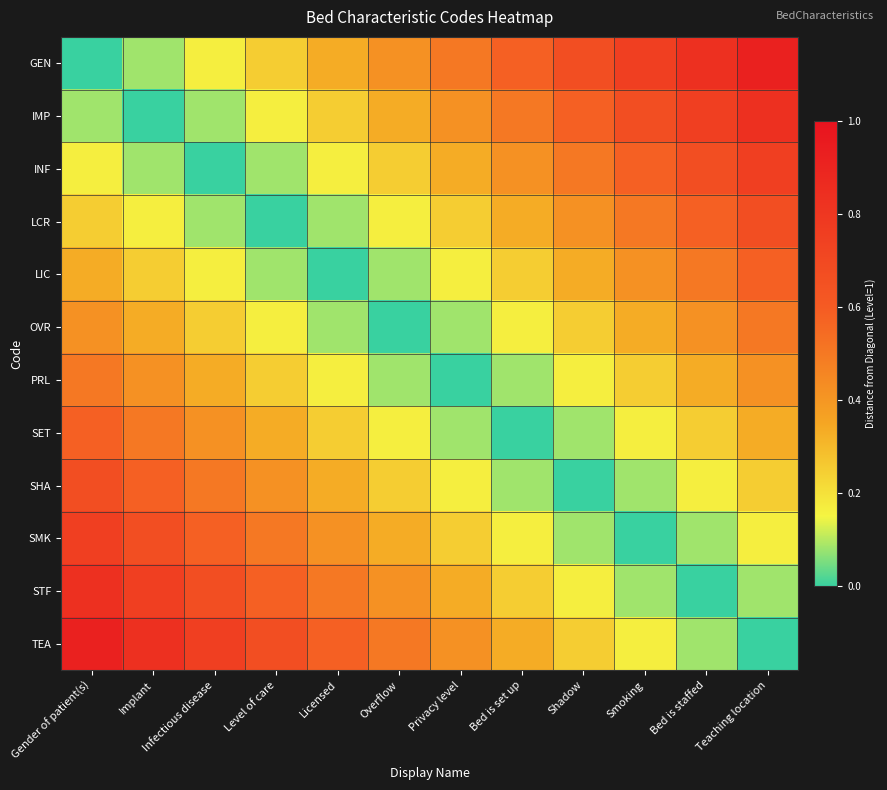

Reading right to left, transcribe all the data shown in this chart.

GEN: Teaching location=0.9	Bed is staffed=0.8	Smoking=0.8	Shadow=0.7	Bed is set up=0.6	Privacy level=0.5	Overflow=0.4	Licensed=0.3	Level of care=0.2	Infectious disease=0.2	Implant=0.1	Gender of patient(s)=0.0
IMP: Teaching location=0.8	Bed is staffed=0.8	Smoking=0.7	Shadow=0.6	Bed is set up=0.5	Privacy level=0.4	Overflow=0.3	Licensed=0.2	Level of care=0.2	Infectious disease=0.1	Implant=0.0	Gender of patient(s)=0.1
INF: Teaching location=0.8	Bed is staffed=0.7	Smoking=0.6	Shadow=0.5	Bed is set up=0.4	Privacy level=0.3	Overflow=0.2	Licensed=0.2	Level of care=0.1	Infectious disease=0.0	Implant=0.1	Gender of patient(s)=0.2
LCR: Teaching location=0.7	Bed is staffed=0.6	Smoking=0.5	Shadow=0.4	Bed is set up=0.3	Privacy level=0.2	Overflow=0.2	Licensed=0.1	Level of care=0.0	Infectious disease=0.1	Implant=0.2	Gender of patient(s)=0.2
LIC: Teaching location=0.6	Bed is staffed=0.5	Smoking=0.4	Shadow=0.3	Bed is set up=0.2	Privacy level=0.2	Overflow=0.1	Licensed=0.0	Level of care=0.1	Infectious disease=0.2	Implant=0.2	Gender of patient(s)=0.3
OVR: Teaching location=0.5	Bed is staffed=0.4	Smoking=0.3	Shadow=0.2	Bed is set up=0.2	Privacy level=0.1	Overflow=0.0	Licensed=0.1	Level of care=0.2	Infectious disease=0.2	Implant=0.3	Gender of patient(s)=0.4
PRL: Teaching location=0.4	Bed is staffed=0.3	Smoking=0.2	Shadow=0.2	Bed is set up=0.1	Privacy level=0.0	Overflow=0.1	Licensed=0.2	Level of care=0.2	Infectious disease=0.3	Implant=0.4	Gender of patient(s)=0.5
SET: Teaching location=0.3	Bed is staffed=0.2	Smoking=0.2	Shadow=0.1	Bed is set up=0.0	Privacy level=0.1	Overflow=0.2	Licensed=0.2	Level of care=0.3	Infectious disease=0.4	Implant=0.5	Gender of patient(s)=0.6
SHA: Teaching location=0.2	Bed is staffed=0.2	Smoking=0.1	Shadow=0.0	Bed is set up=0.1	Privacy level=0.2	Overflow=0.2	Licensed=0.3	Level of care=0.4	Infectious disease=0.5	Implant=0.6	Gender of patient(s)=0.7
SMK: Teaching location=0.2	Bed is staffed=0.1	Smoking=0.0	Shadow=0.1	Bed is set up=0.2	Privacy level=0.2	Overflow=0.3	Licensed=0.4	Level of care=0.5	Infectious disease=0.6	Implant=0.7	Gender of patient(s)=0.8
STF: Teaching location=0.1	Bed is staffed=0.0	Smoking=0.1	Shadow=0.2	Bed is set up=0.2	Privacy level=0.3	Overflow=0.4	Licensed=0.5	Level of care=0.6	Infectious disease=0.7	Implant=0.8	Gender of patient(s)=0.8
TEA: Teaching location=0.0	Bed is staffed=0.1	Smoking=0.2	Shadow=0.2	Bed is set up=0.3	Privacy level=0.4	Overflow=0.5	Licensed=0.6	Level of care=0.7	Infectious disease=0.8	Implant=0.8	Gender of patient(s)=0.9